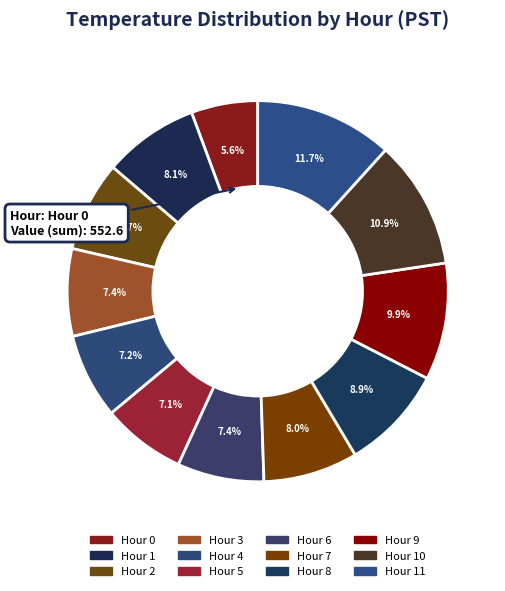

How many segments does this pie chart have?

12